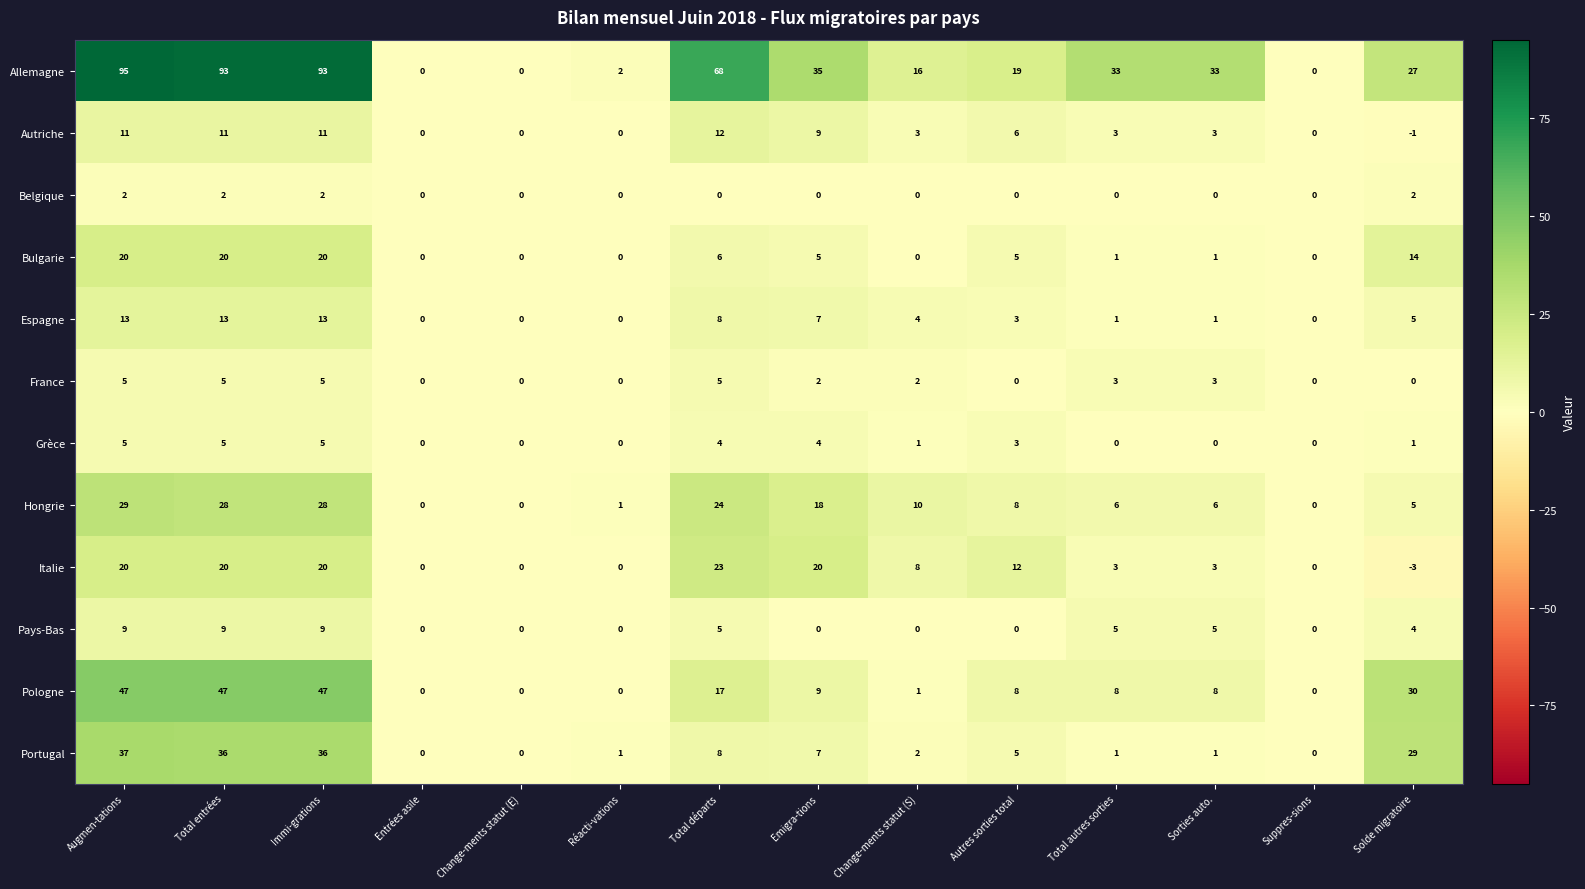

What is the average value of the Bulgarie series?

7